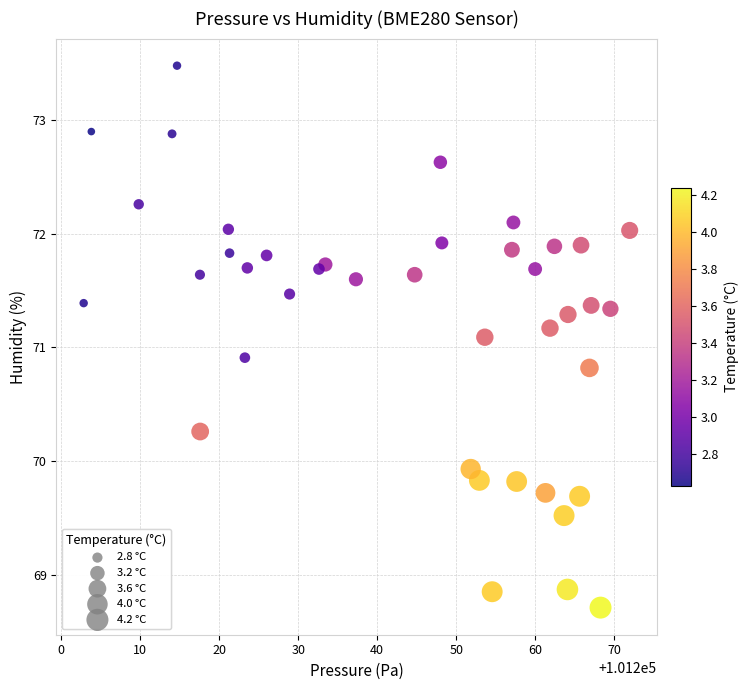

What is the range of Y values (max minus min)?

4.8